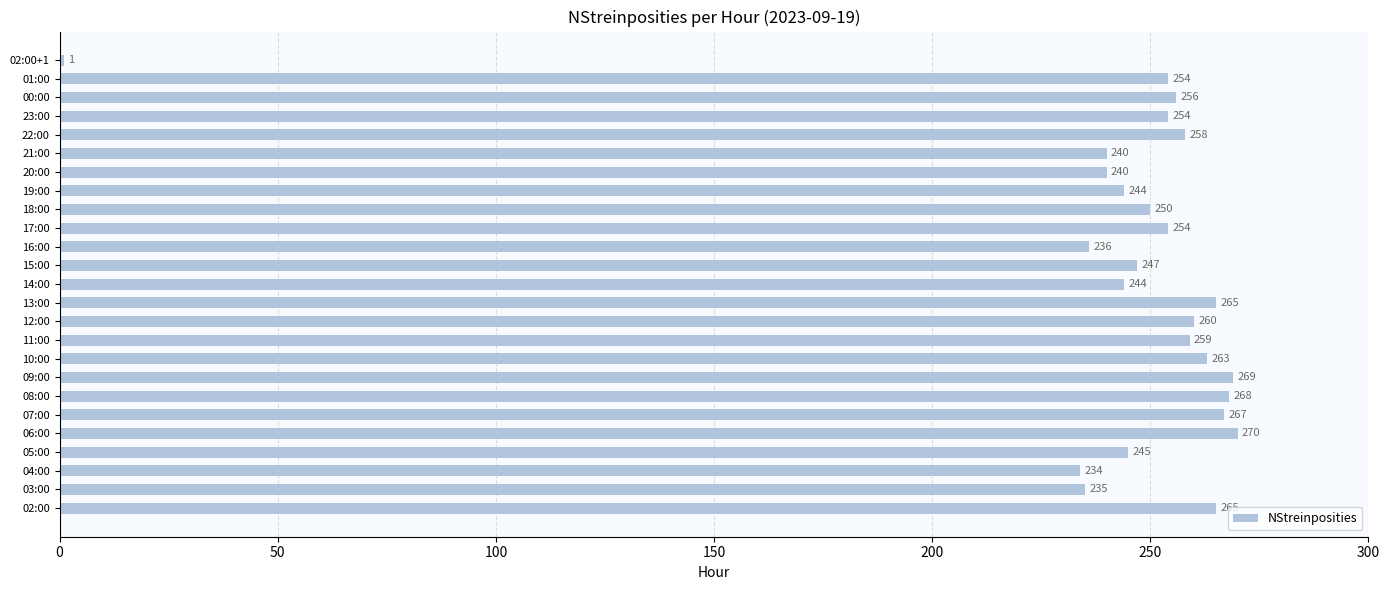

Does the chart contain any negative values?

No